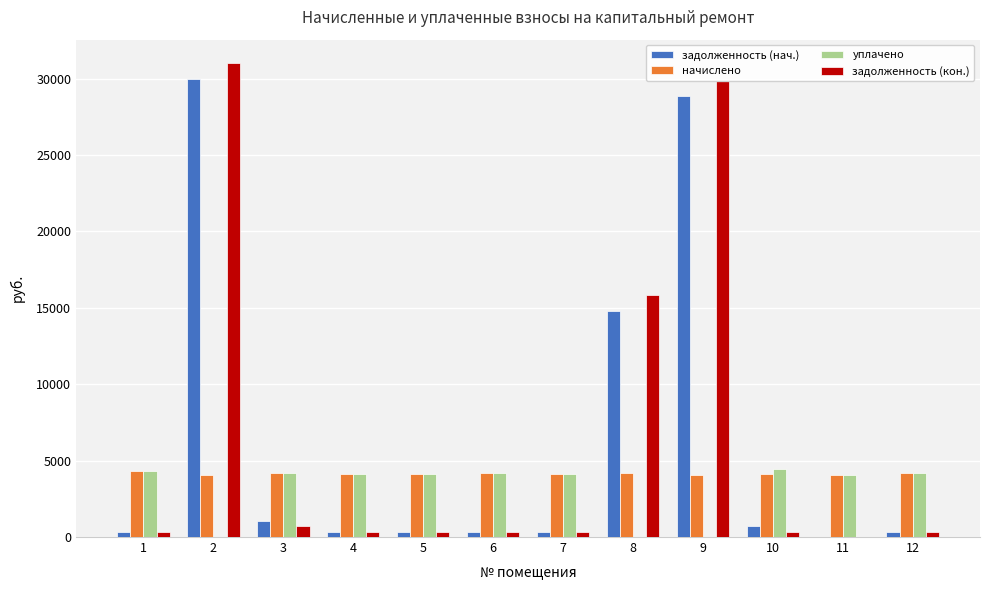

What is the sum of all начислено values?

49742.5